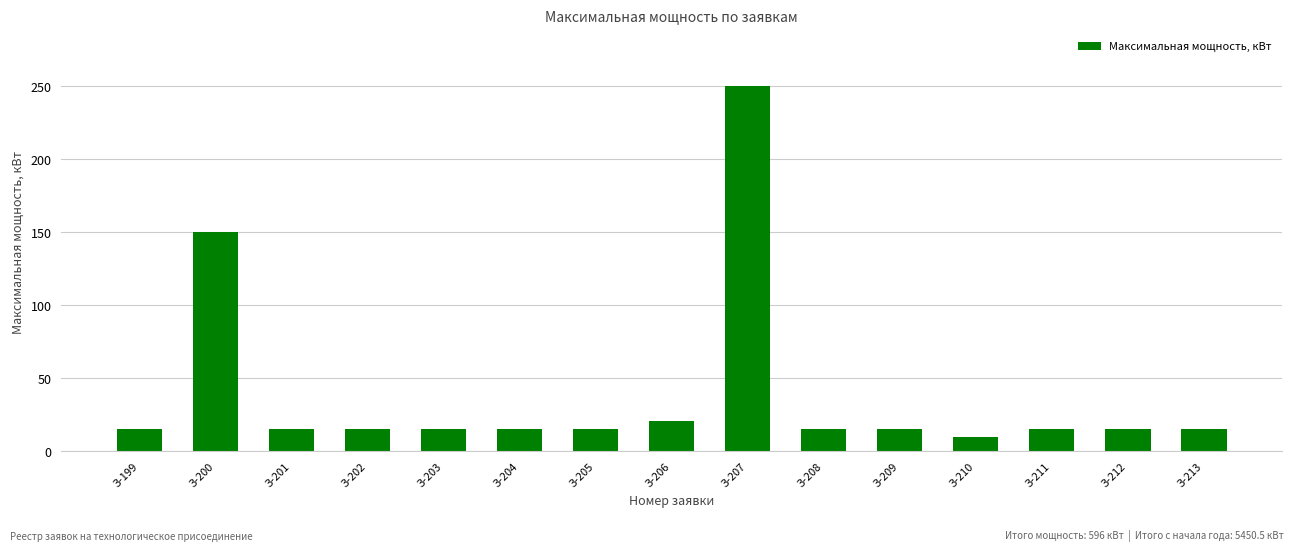

Does the chart contain any negative values?

No